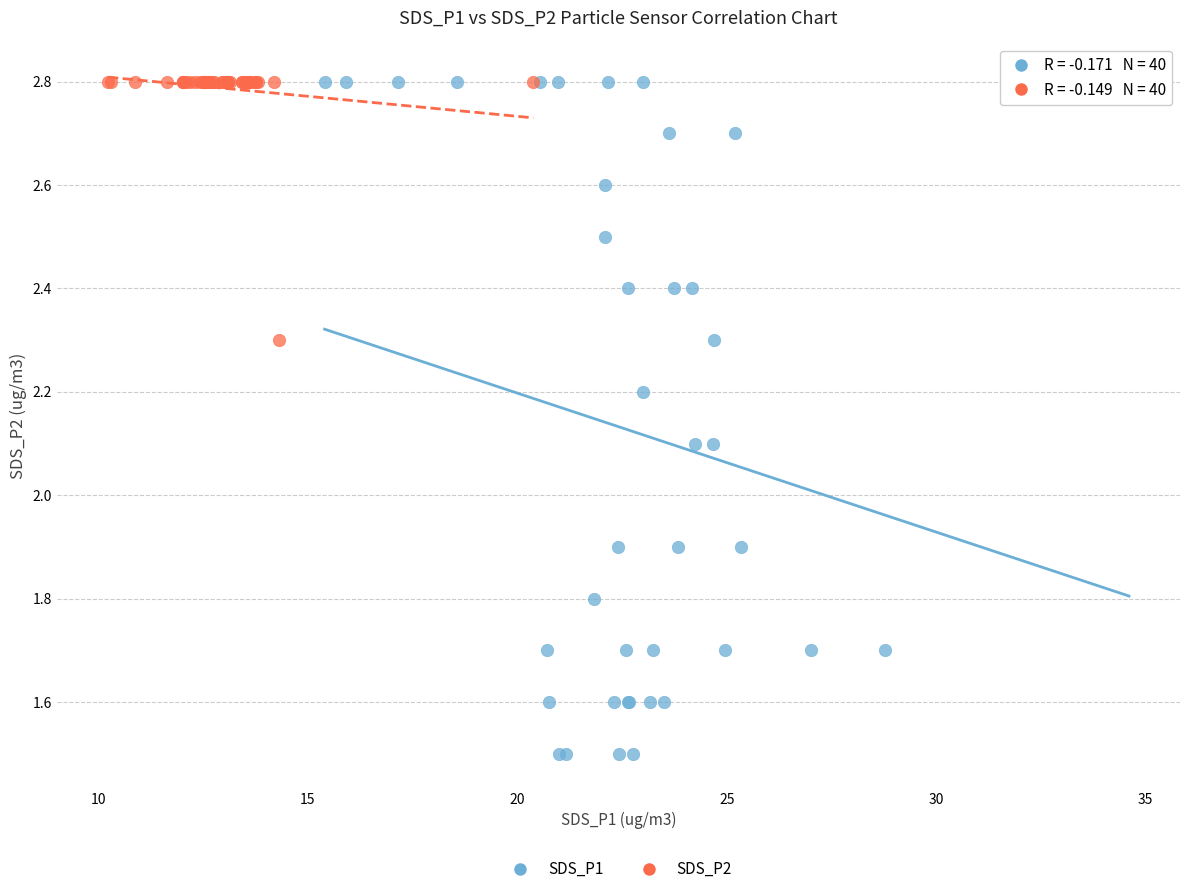

Which series contains the lowest Y value?

SDS_P1